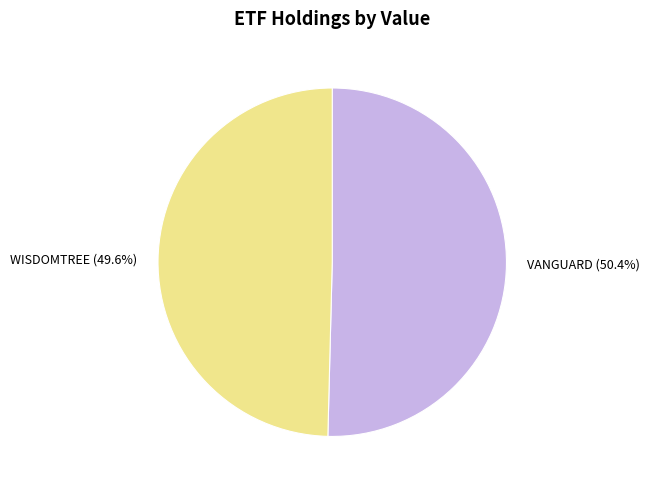

Is there a majority slice in this chart?

Yes